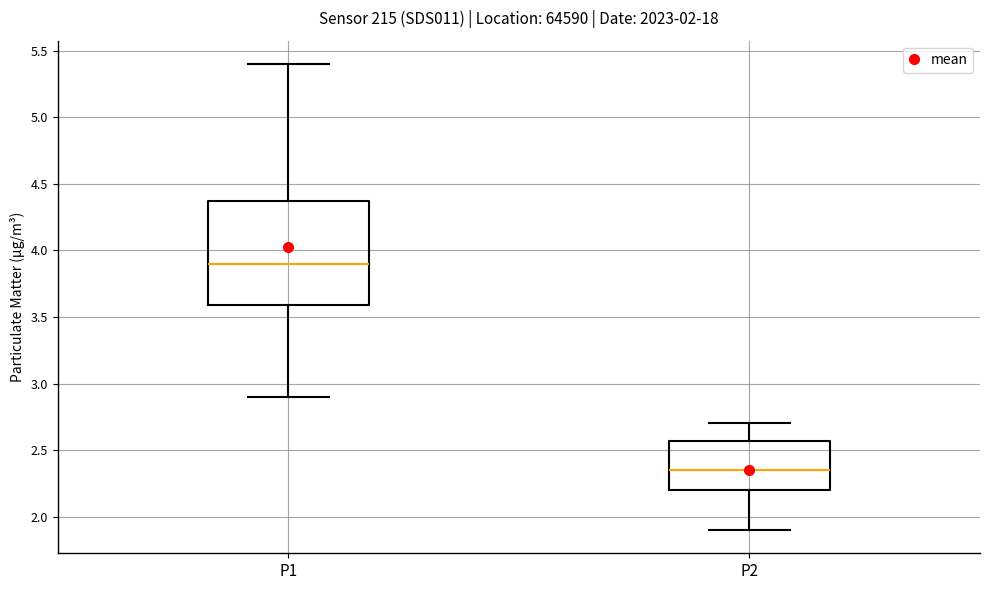

Reading left to right, read every box against the y-axis: the position of its median line, the range the box covers, and the ends of its whiskers. The values are not printed on the chart, so give them approximately, as read against the axis.

P1: median 3.90, box 3.60 to 4.35, whiskers 2.90 to 5.40
P2: median 2.35, box 2.20 to 2.55, whiskers 1.90 to 2.70